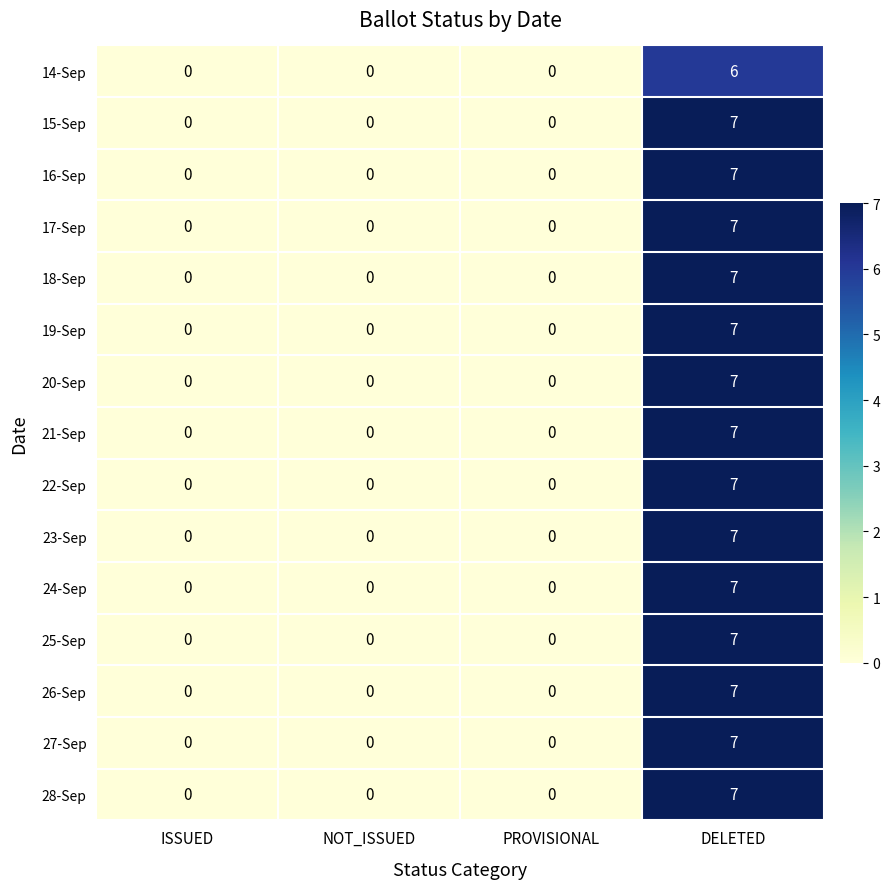

True or false: 19-Sep has a value of 3 at PROVISIONAL.

False